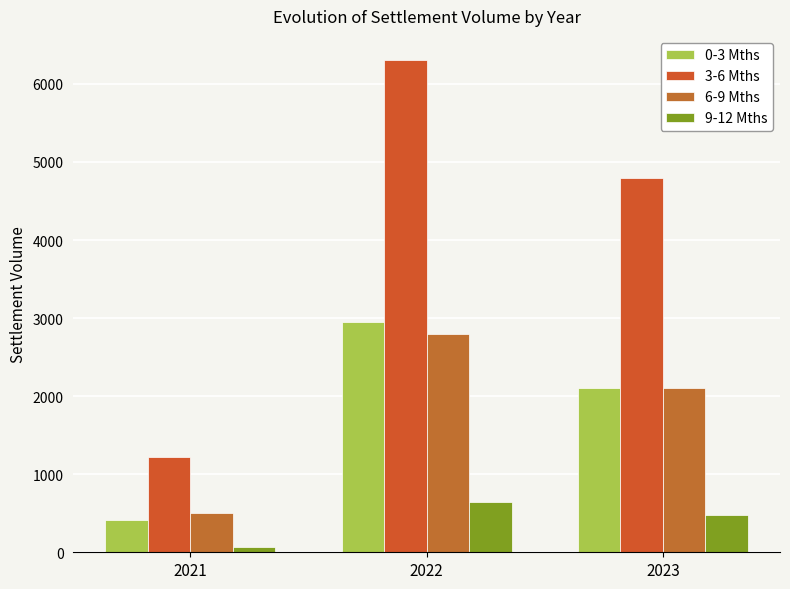

What is the sum of the 3-6 Mths values at 2021 and 2022?

7517